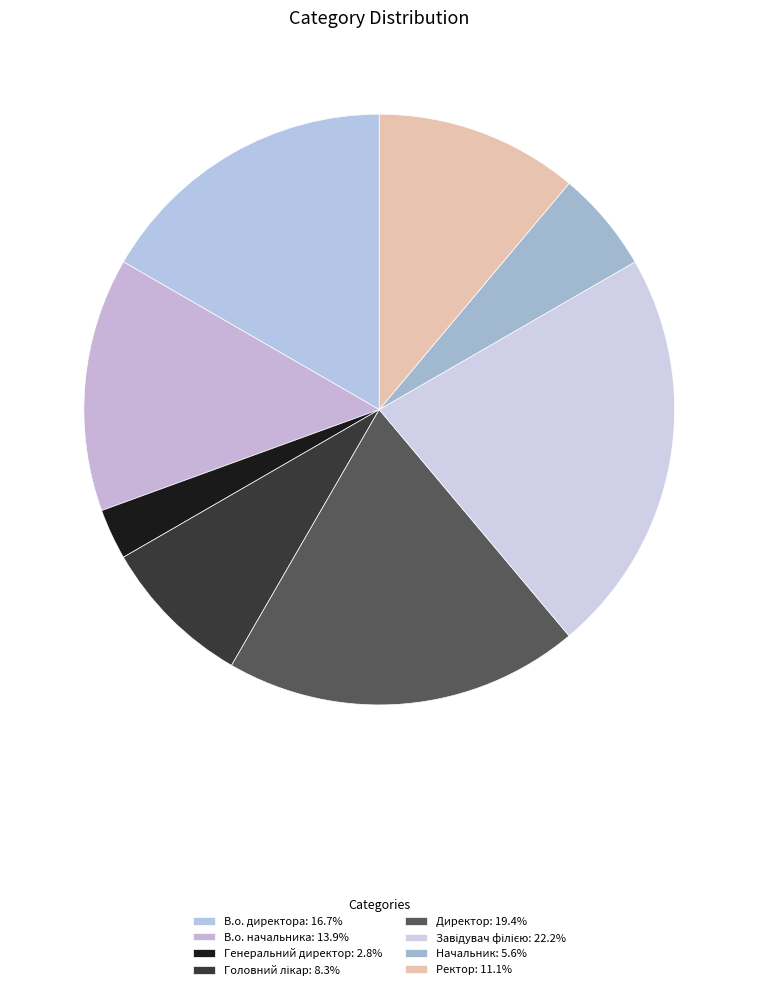

To the nearest percent, what percentage of the pie is Головний лікар?

8%